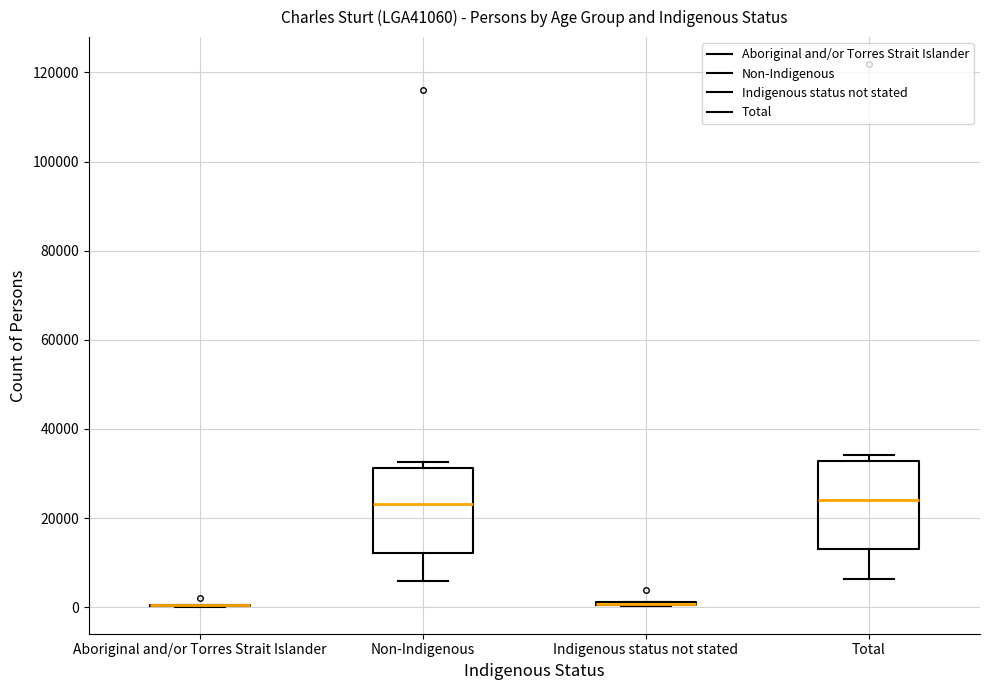

Reading left to right, read every box against the y-axis: the position of its median line, the range the box covers, and the ends of its whiskers. The values are not printed on the chart, so give them approximately, as read against the axis.

Aboriginal and/or Torres Strait Islander: box collapsed to a line at 0, whiskers 0 to 0
Non-Indigenous: median 24000, box 12000 to 32000, whiskers 6000 to 32000 (just above the box's upper edge)
Indigenous status not stated: box collapsed to a line at 0, whiskers 0 to 2000
Total: median 24000, box 14000 to 32000, whiskers 6000 to 34000